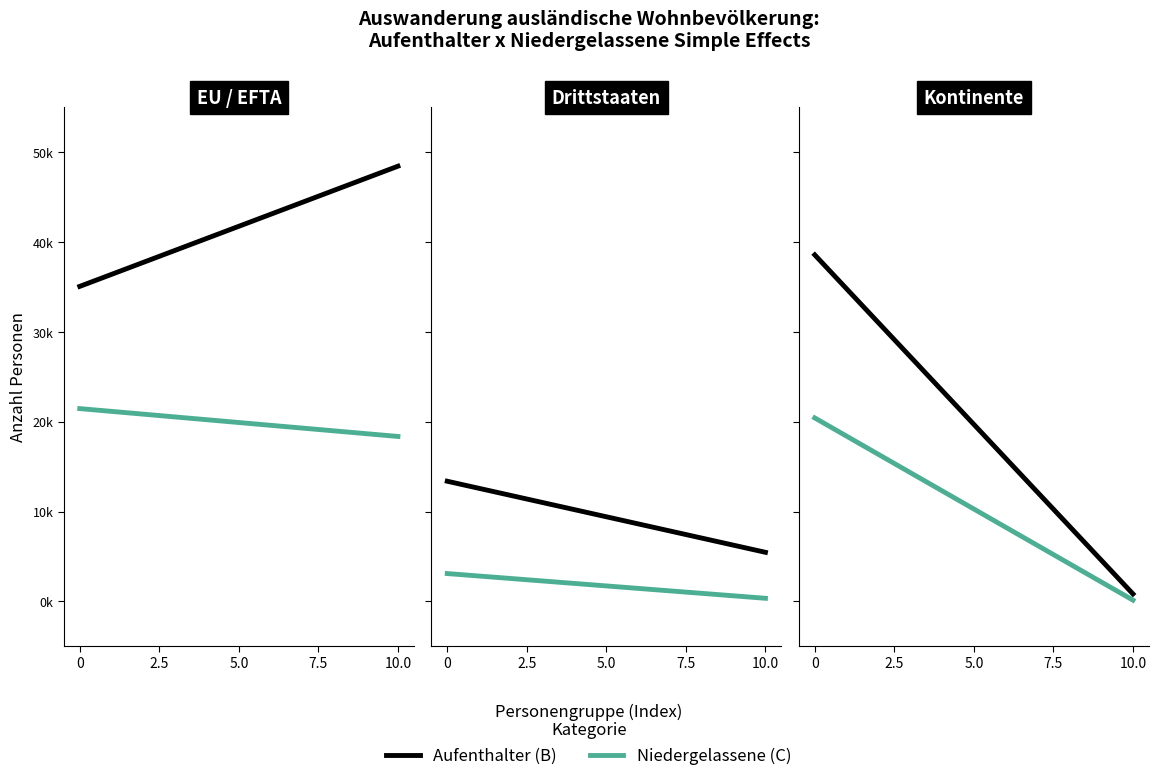

True or false: Aufenthalter (B) has a value of 8856 at 0.

False